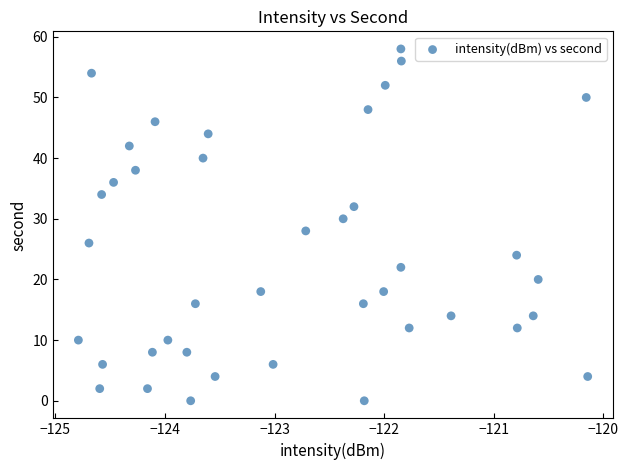

What is the range of Y values (max minus min)?

58